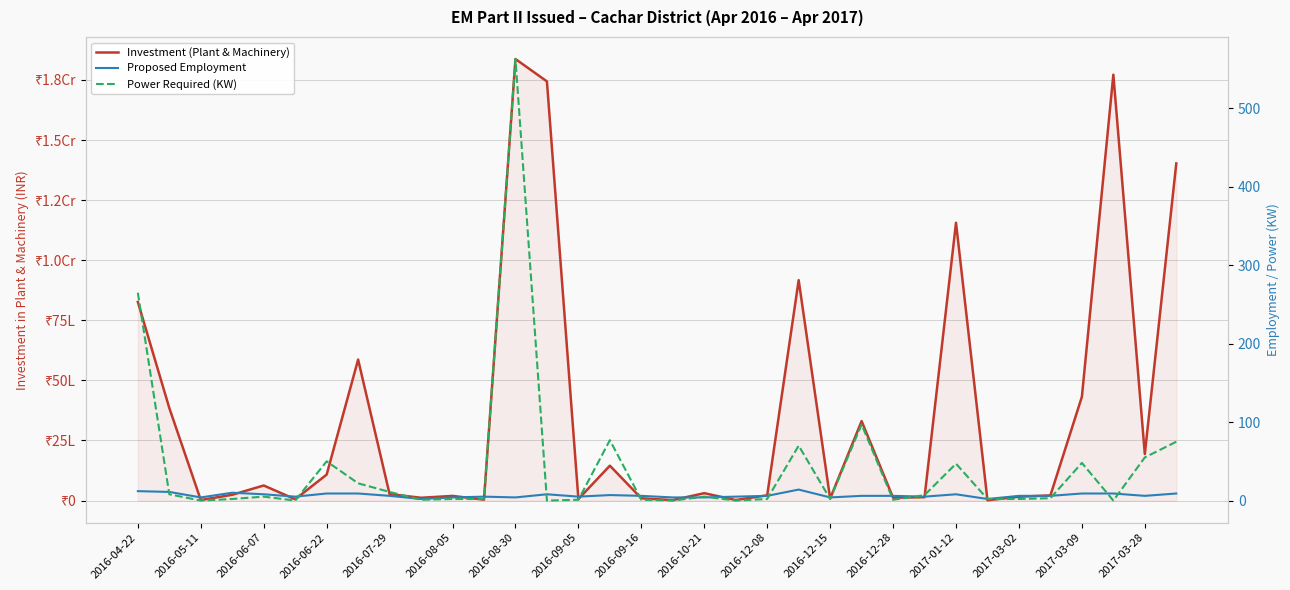

Where does the Power Required (KW) series first go above 3?

2016-04-22